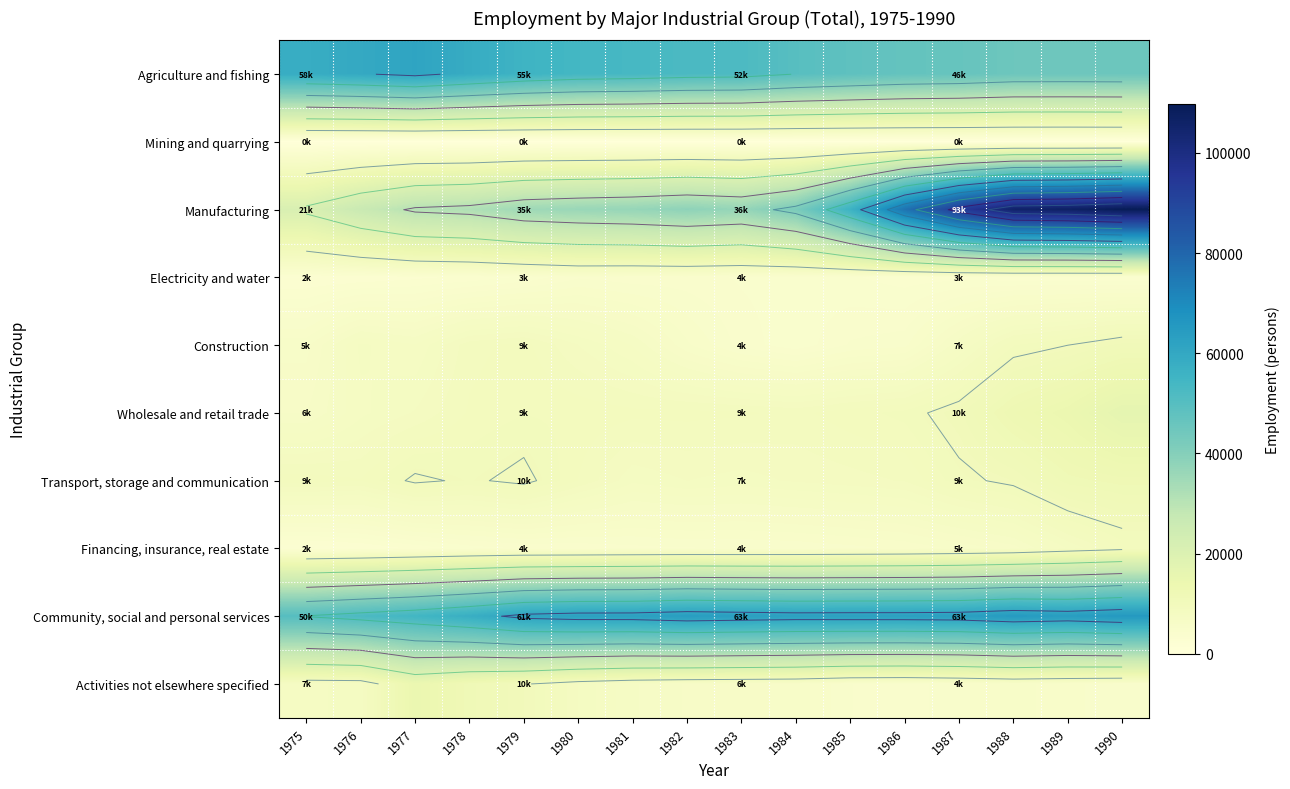

Rank the series by their maximum value, from lowest to highest.

Mining and quarrying, Electricity and water, Financing, insurance, real estate, Construction, Transport, storage and communication, Activities not elsewhere specified, Wholesale and retail trade, Agriculture and fishing, Community, social and personal services, Manufacturing